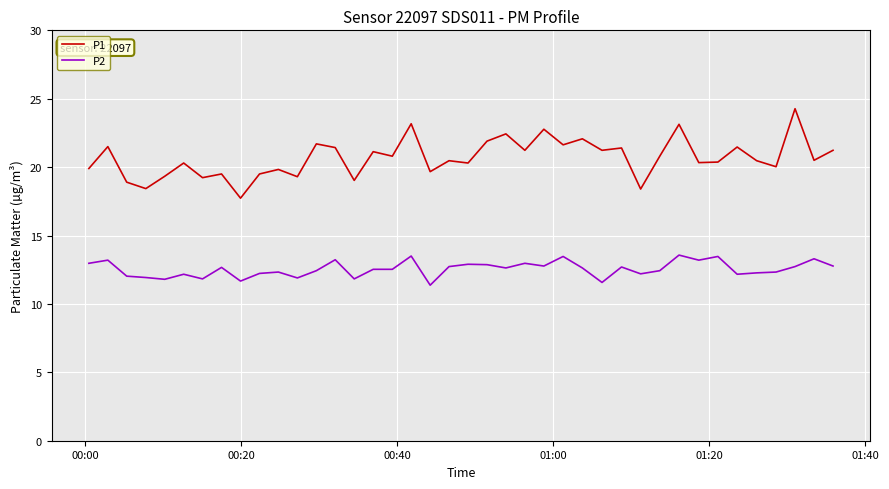

True or false: P1 and P2 intersect in this chart.

False